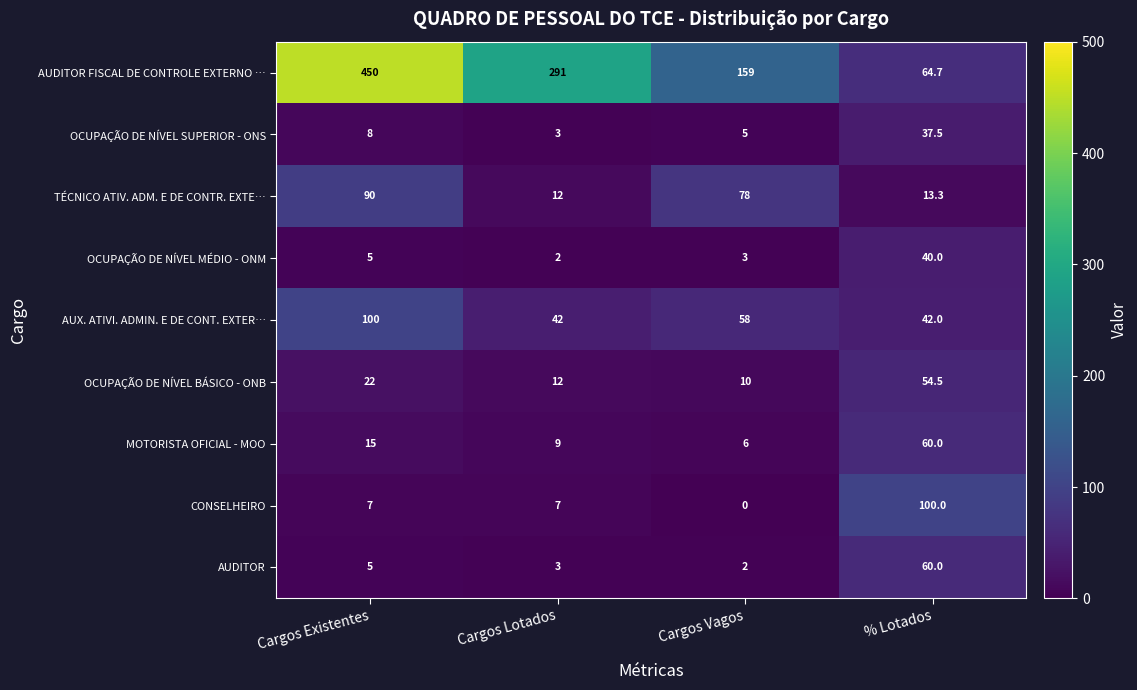

What is the spread (max minus min) of values at Cargos Vagos?

159.0